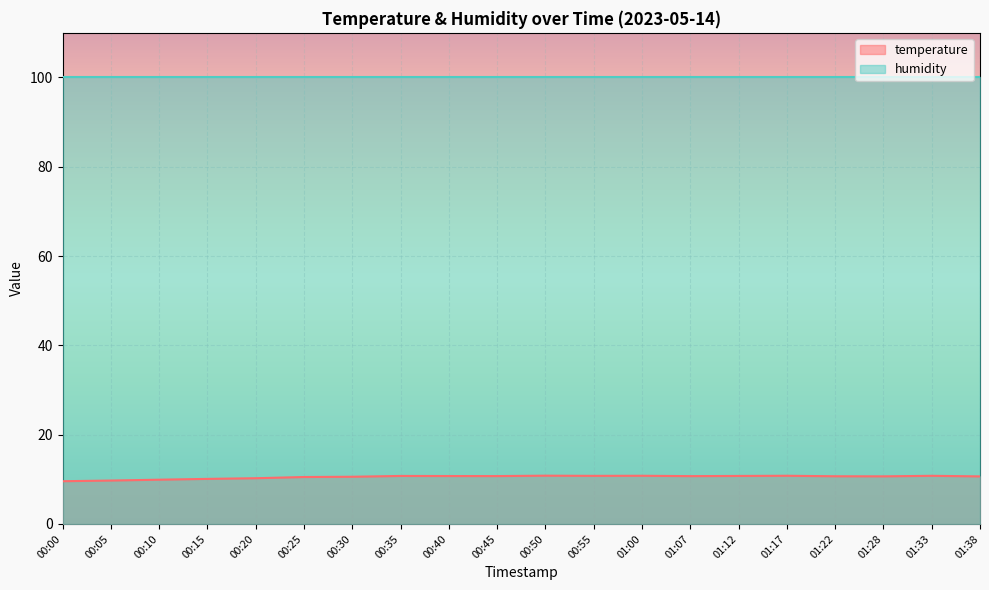

The chart shows a value of 15.6 at 00:15. True or false?

False